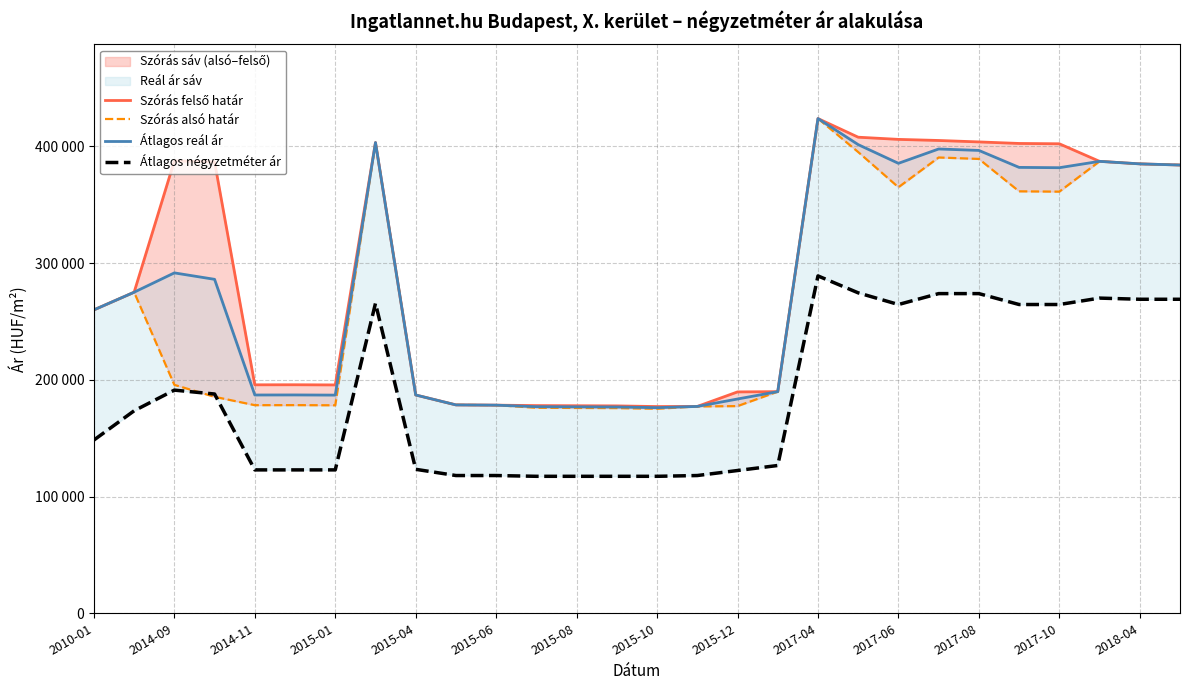

What is the label of the 1st point from the left?

2010-01